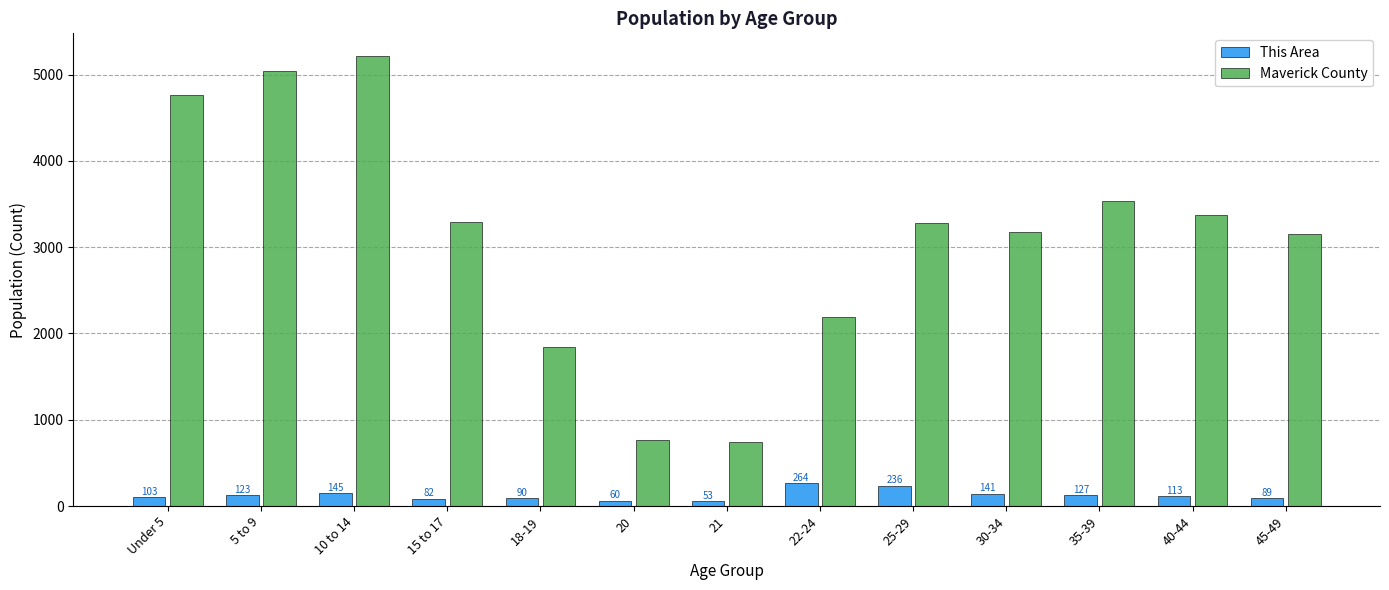

Which series has the largest range (max minus min)?

Maverick County